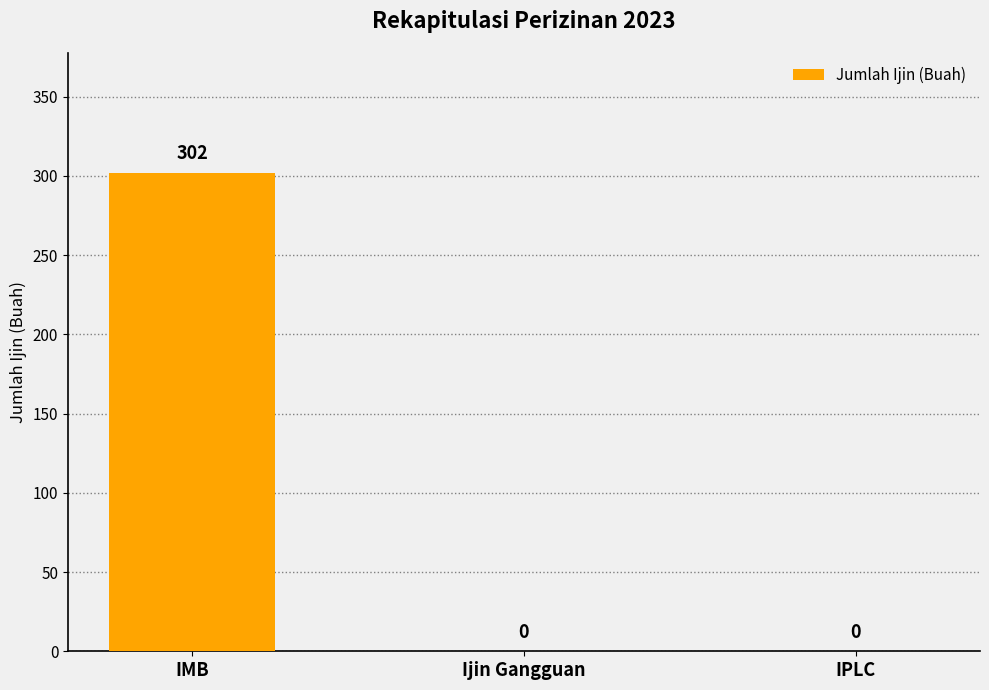

At which category does the chart reach its peak across all series?

IMB